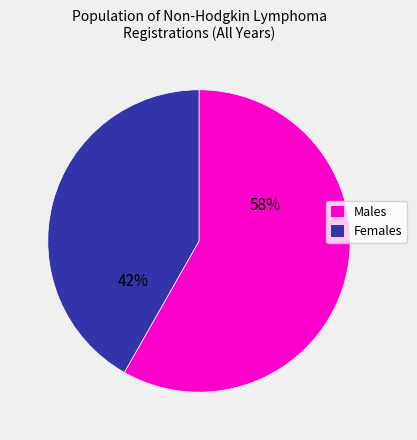

Which has a higher value, Males or Females?

Males